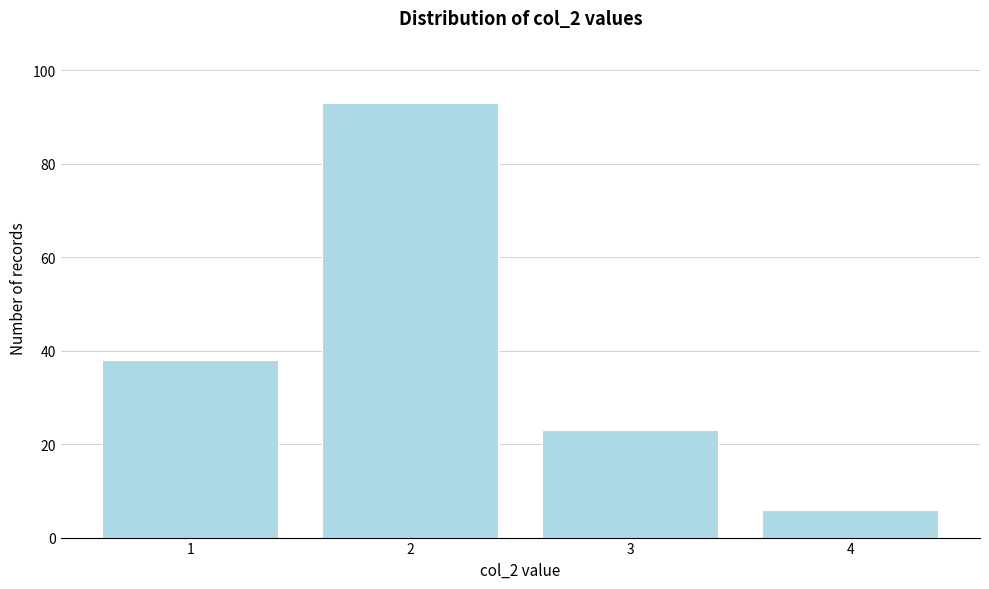

Reading left to right, list all the values displayed in this chart.

38	93	23	6